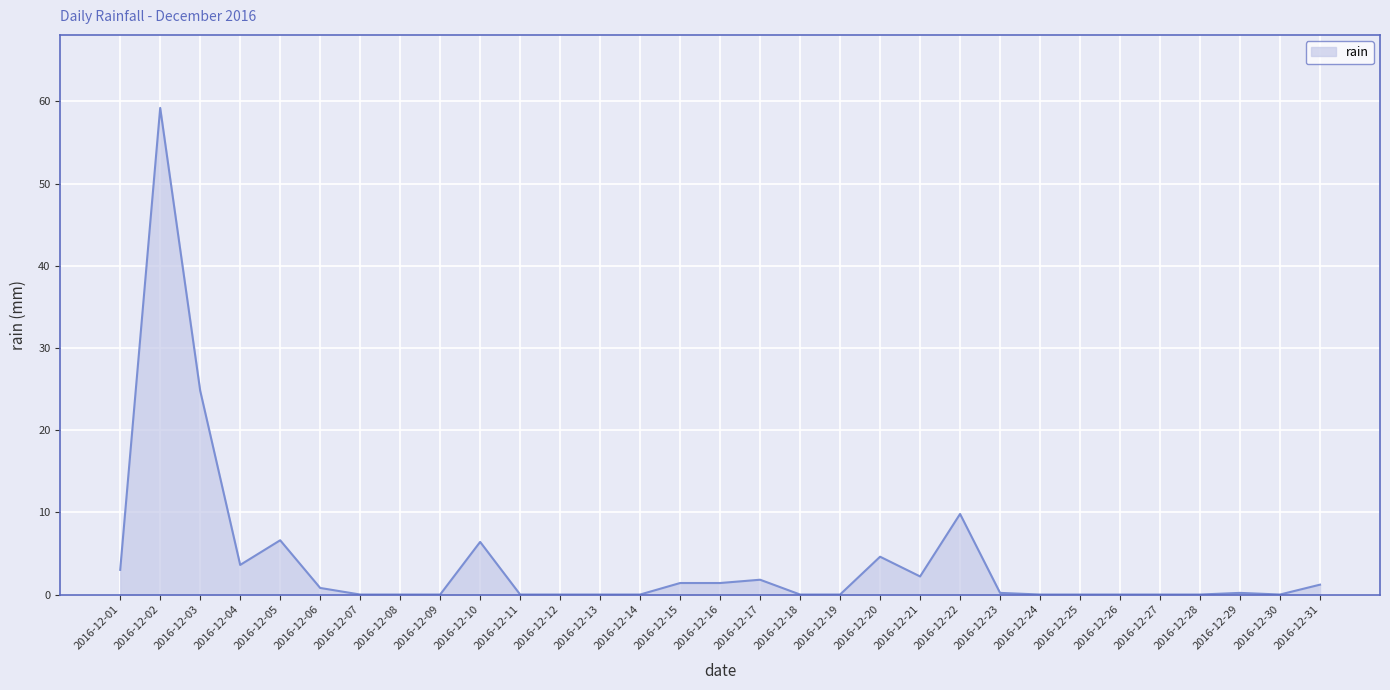

Which label corresponds to the largest value in the chart?

2016-12-02